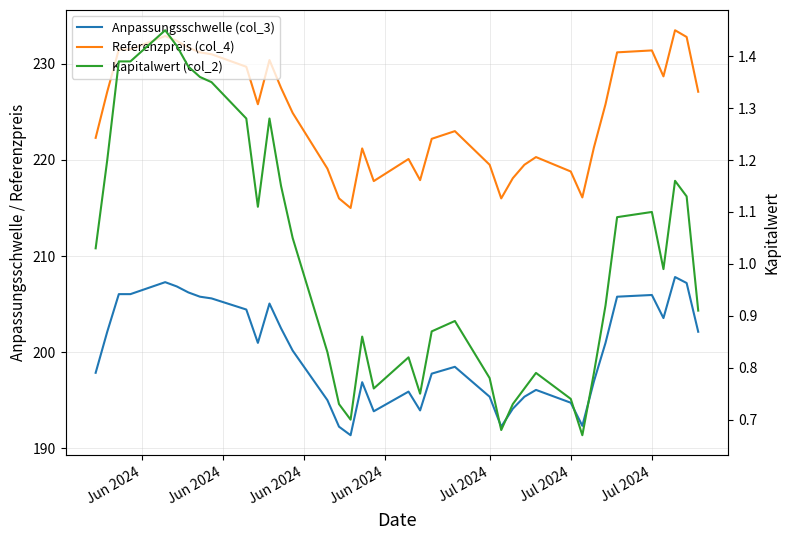

Does the chart display data point markers on the line(s)?

No